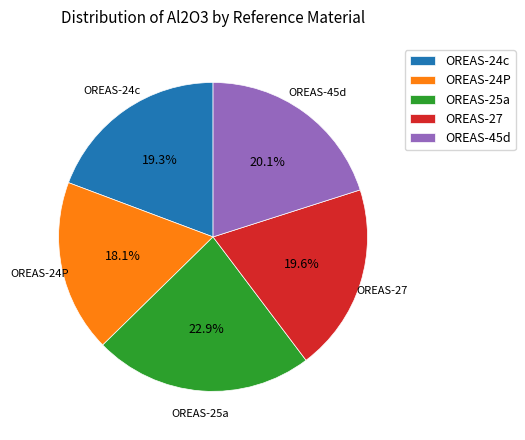

How many segments does this pie chart have?

5